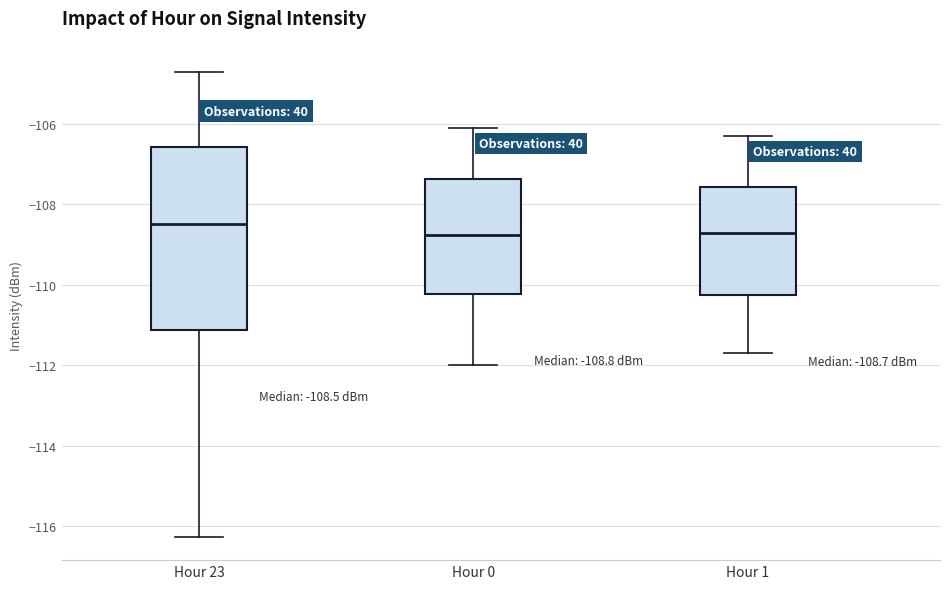

Comparing the boxes themselves (not the whiskers), which one is the tallest?

Hour 23